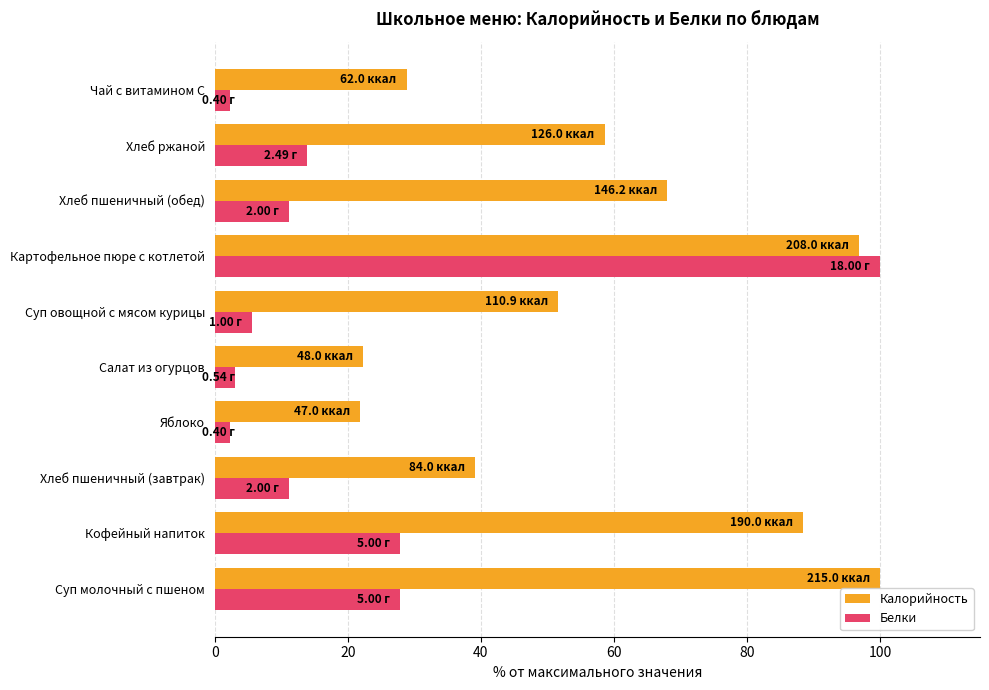

Which category has the highest value in the Белки series?

Картофельное пюре с котлетой